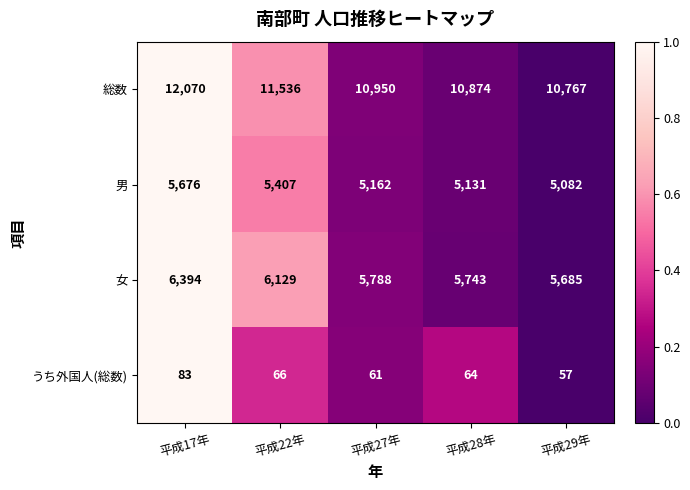

Reading left to right, transcribe all the data shown in this chart.

総数: 12070	11536	10950	10874	10767
男: 5676	5407	5162	5131	5082
女: 6394	6129	5788	5743	5685
うち外国人(総数): 83	66	61	64	57